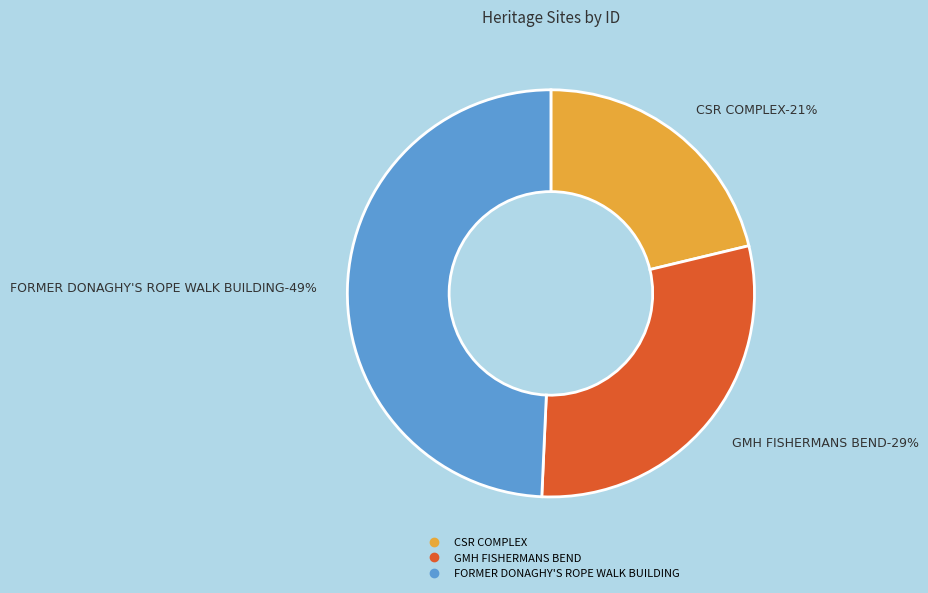

What percentage is the GMH FISHERMANS BEND slice, to the nearest percent?

29%